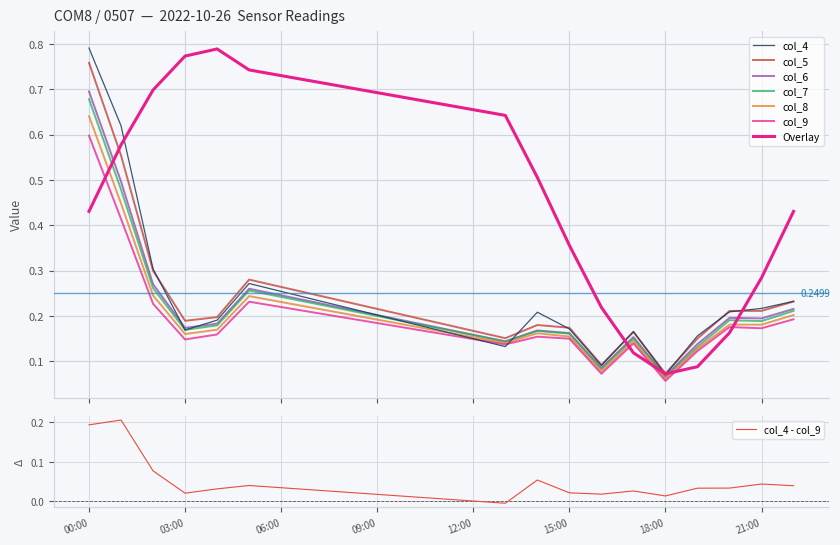

What is the total value across all series at 2022-10-26 14:00:00?

1.0